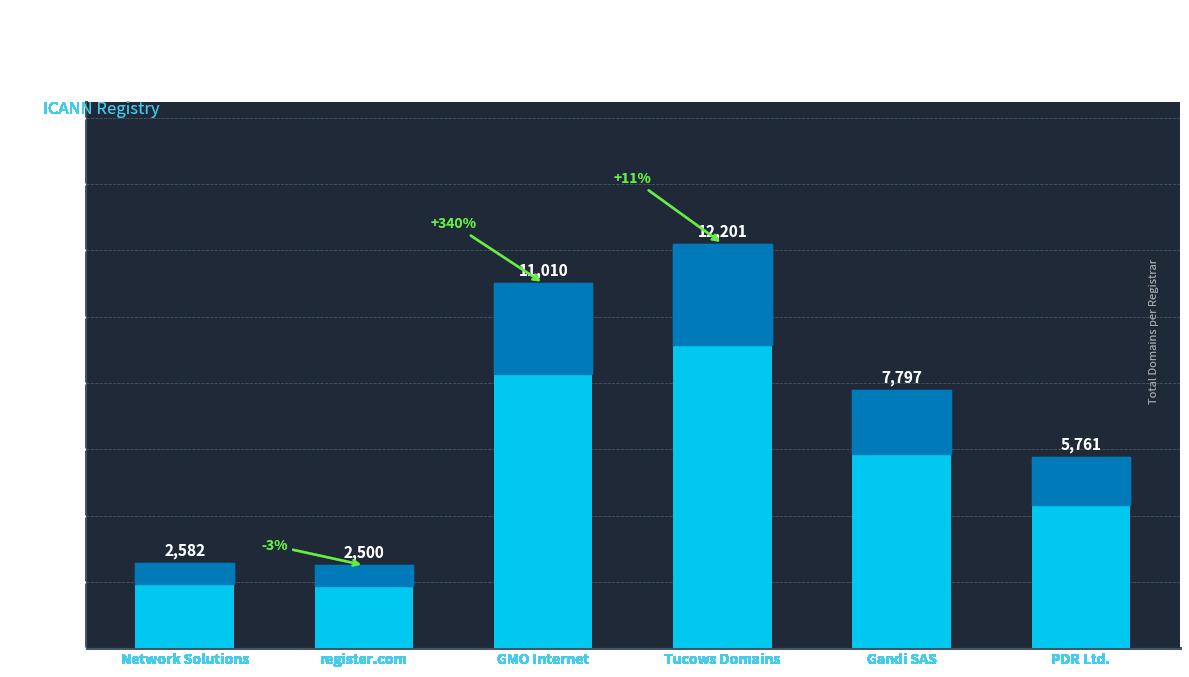

List the labels in order of value, largest first.

Tucows Domains, GMO Internet, Gandi SAS, PDR Ltd., Network Solutions, register.com